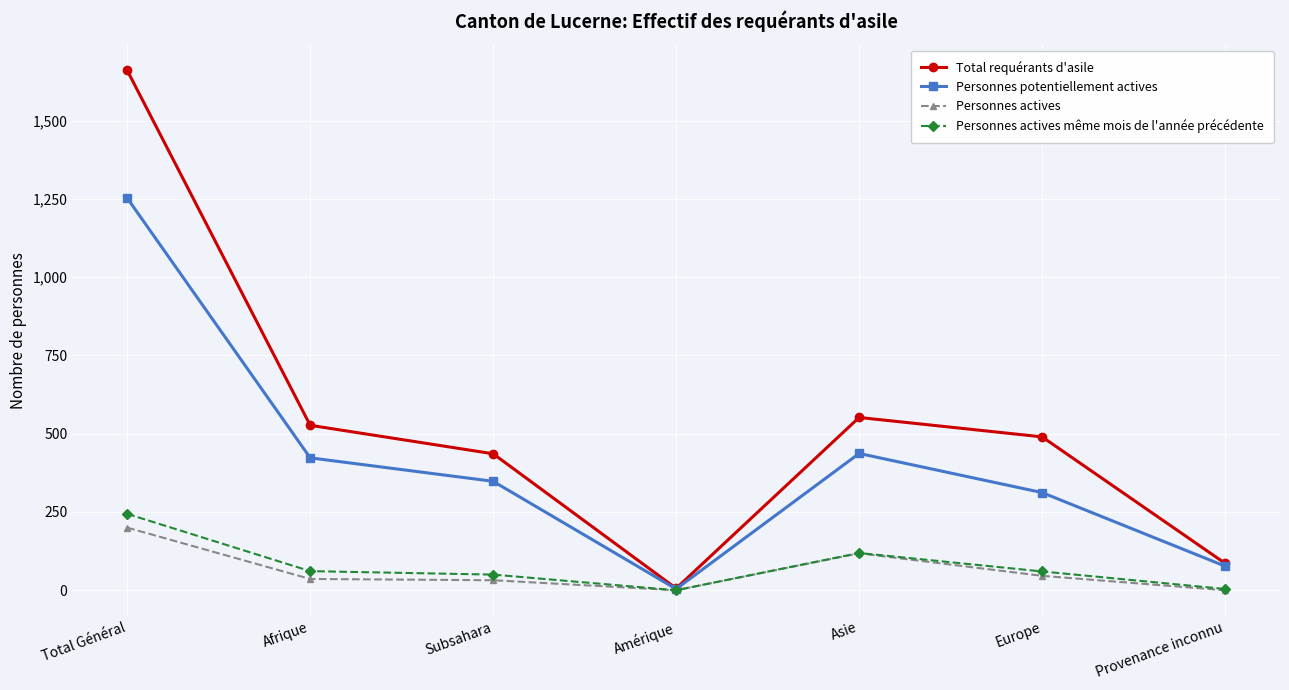

Which series changed the most between Europe and Provenance inconnu?

Total requérants d'asile